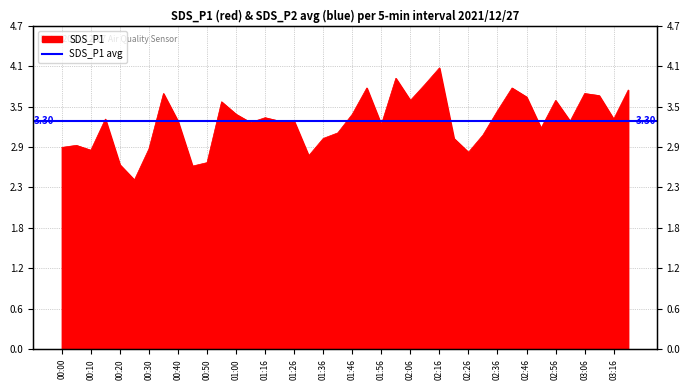

How many lines are shown in the chart?

1